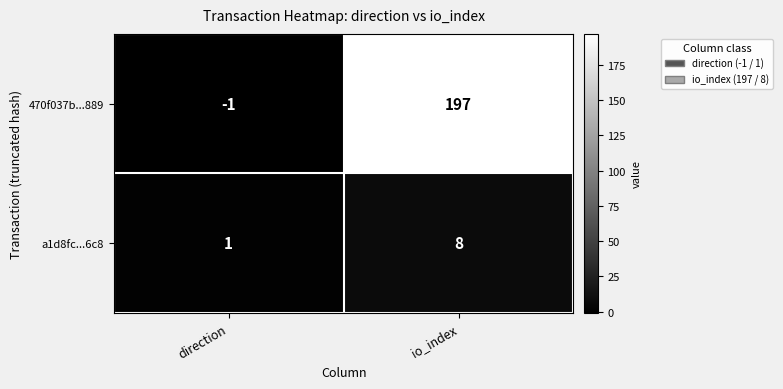

Which series has the largest total across all categories?

470f037b...889